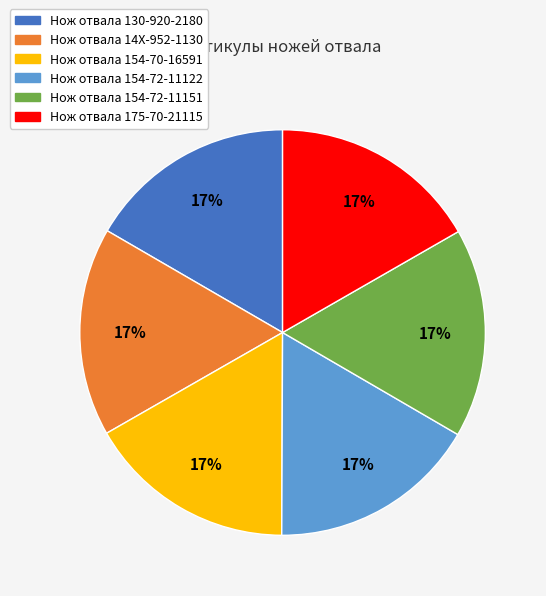

To the nearest percent, what percentage of the pie is Нож отвала 154-72-11122?

17%